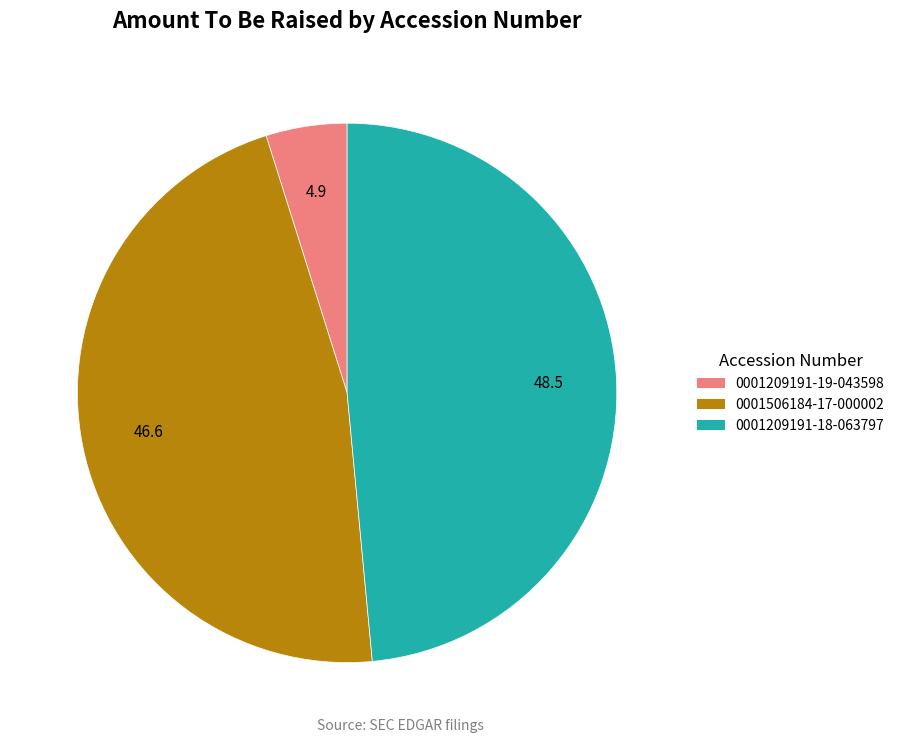

Is it true that 0001209191-19-043598 is 5% of the pie?

True